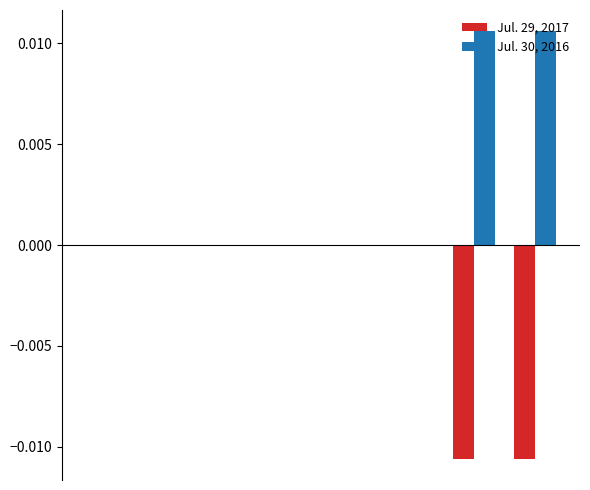

How many categories are shown in the chart?

8